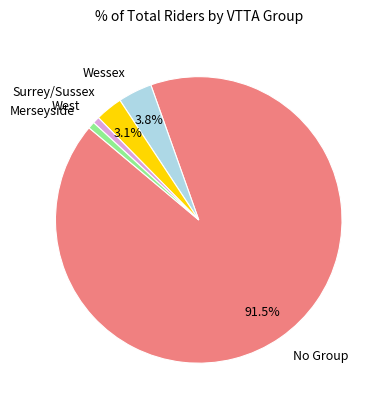

Which slice is the largest?

No Group